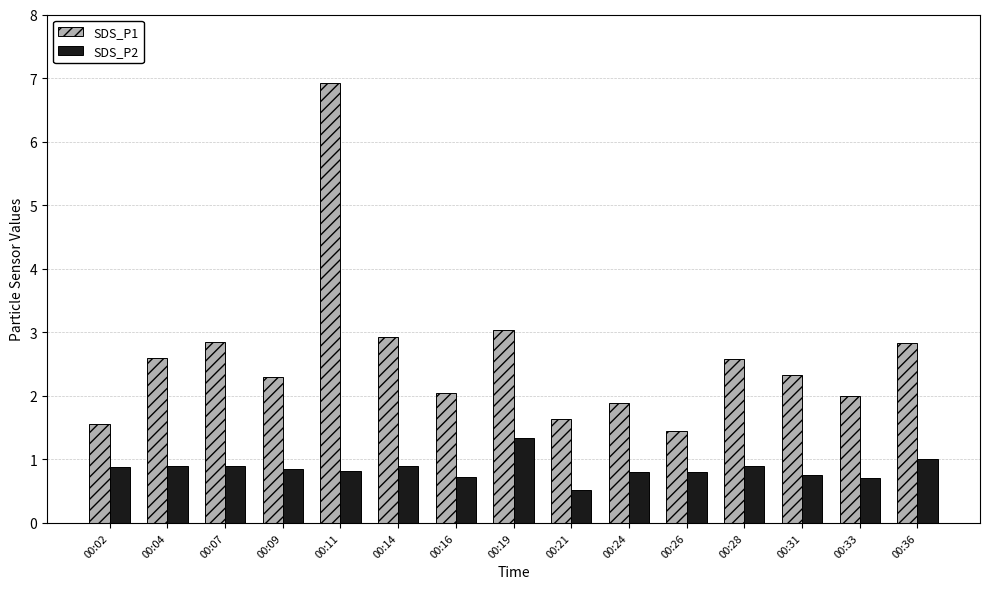

Rank the series by their average value, from highest to lowest.

SDS_P1, SDS_P2